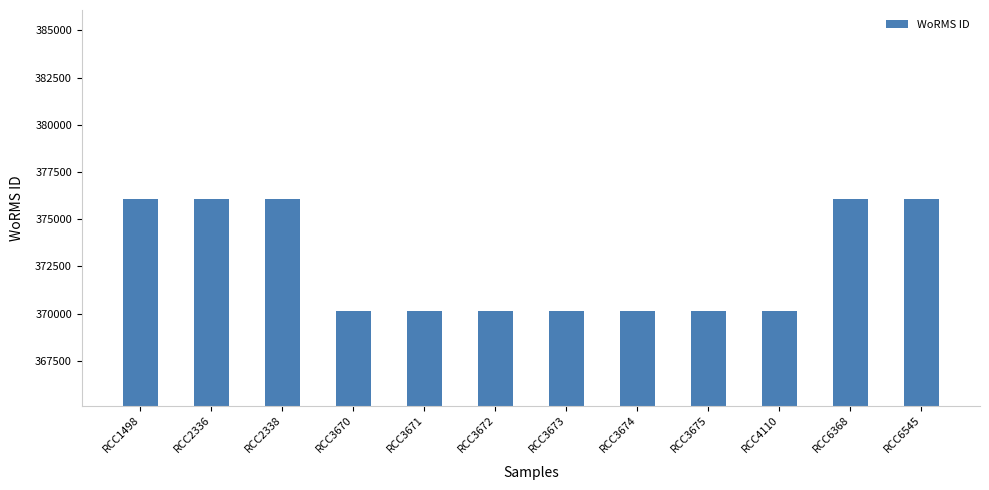

Reading right to left, what are all the values shown in this chart?

RCC6545=376073	RCC6368=376073	RCC4110=370136	RCC3675=370136	RCC3674=370136	RCC3673=370136	RCC3672=370136	RCC3671=370136	RCC3670=370136	RCC2338=376073	RCC2336=376073	RCC1498=376073